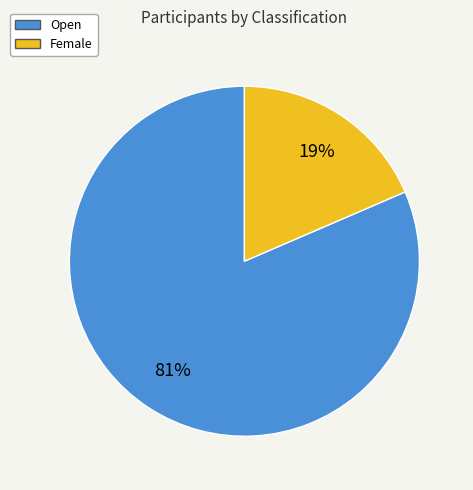

Approximately how many times larger is the value at Female compared to Open?

0.2